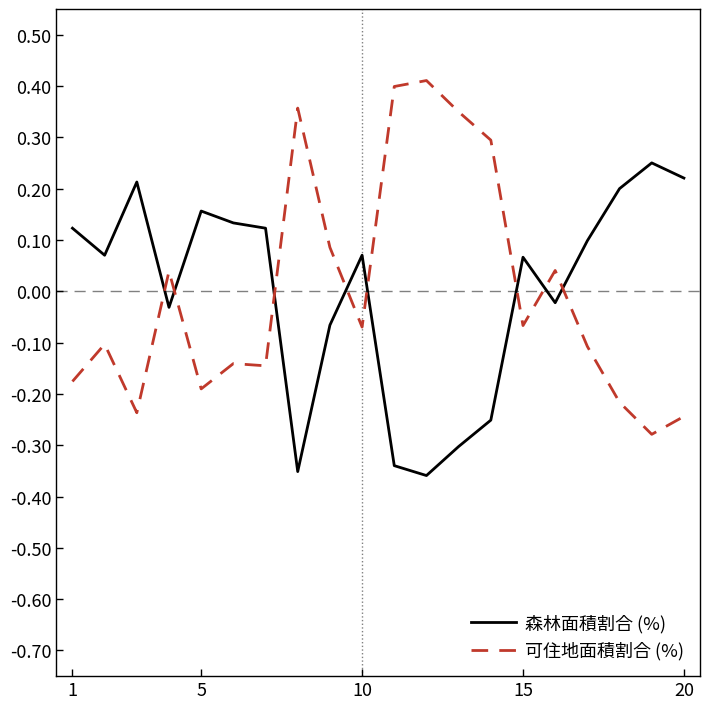

Rank the series by their maximum value, from highest to lowest.

可住地面積割合 (%), 森林面積割合 (%)